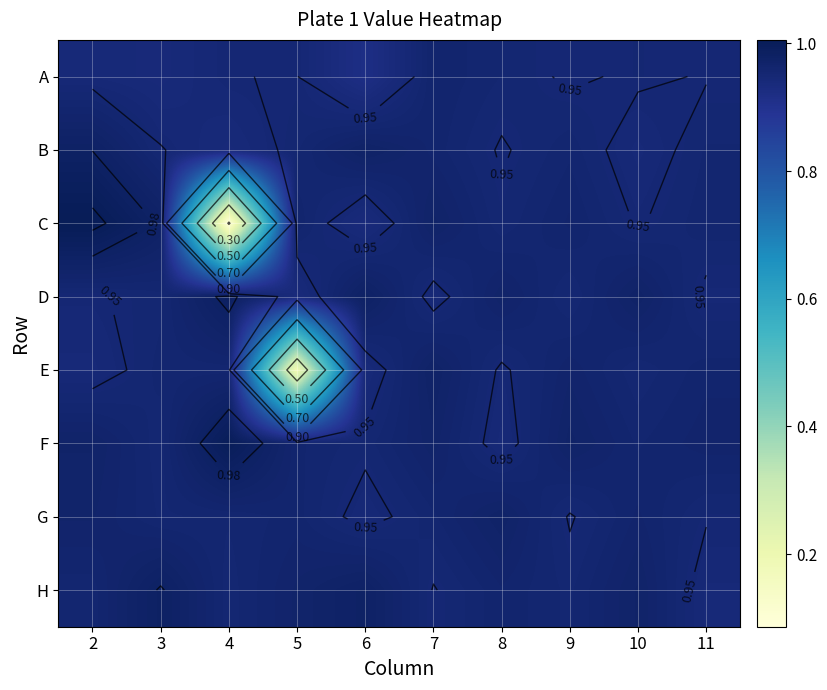

What is the sum of all F values?

9.6